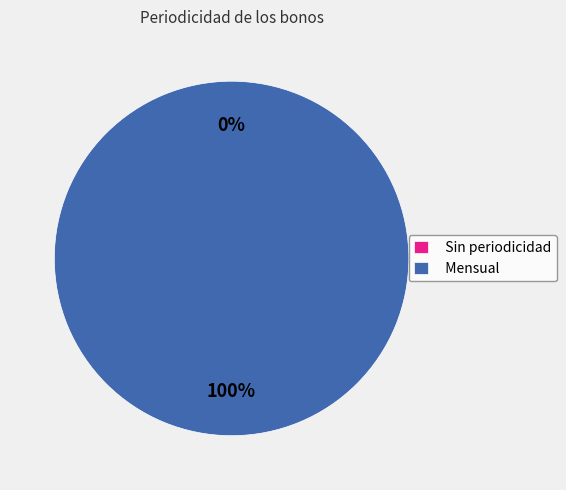

Does any single category account for the majority?

Yes